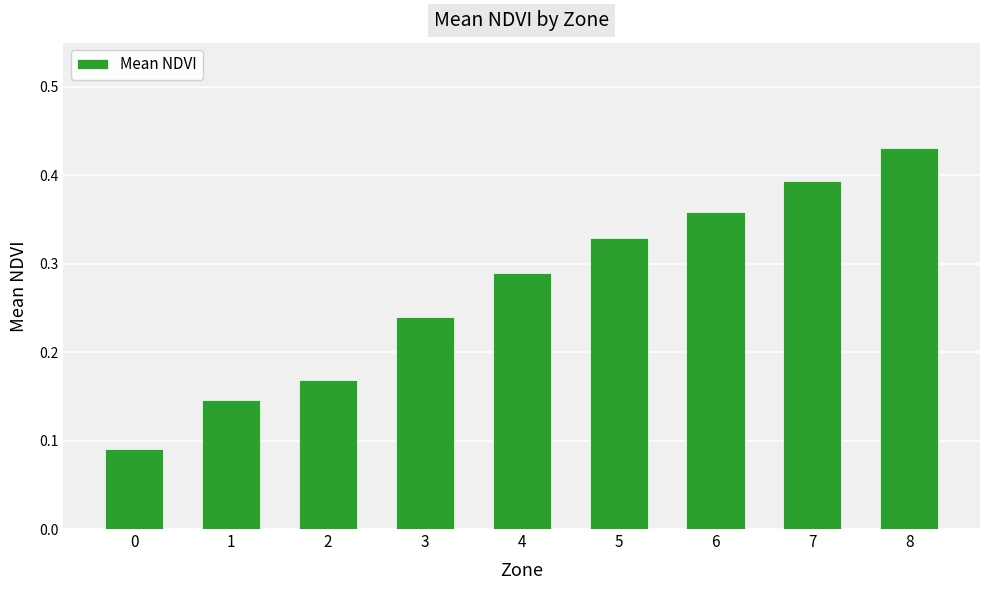

What is the change in value from 3 to 7?

+0.2